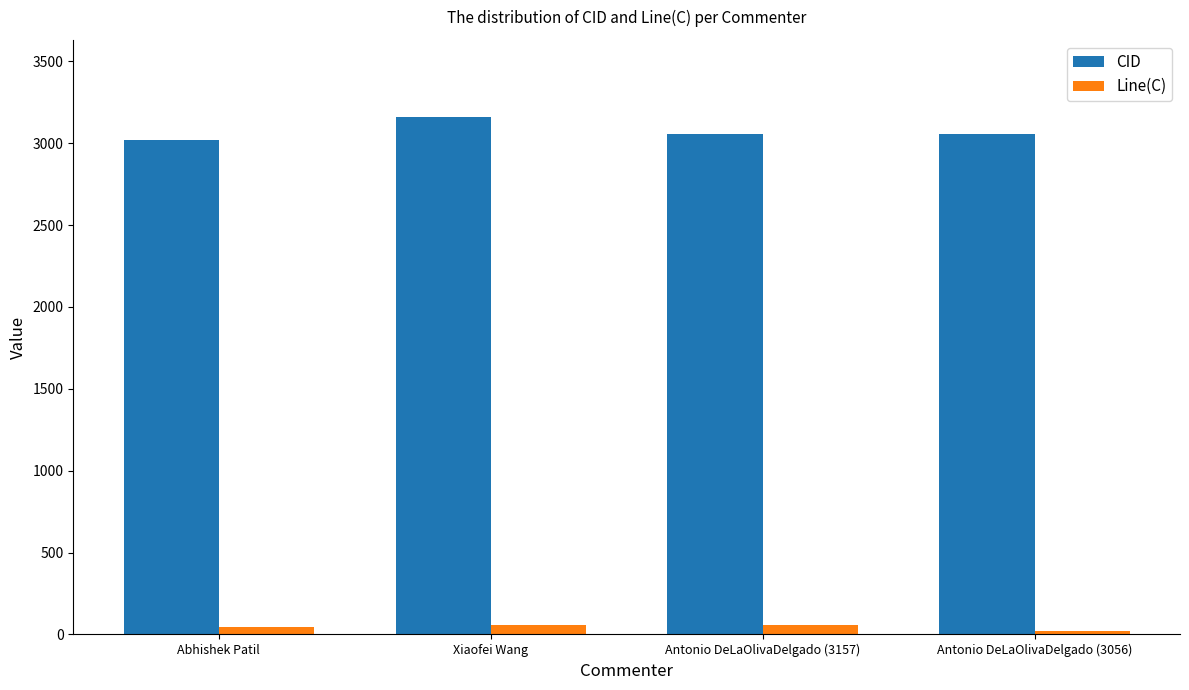

What position from the right is Abhishek Patil?

4